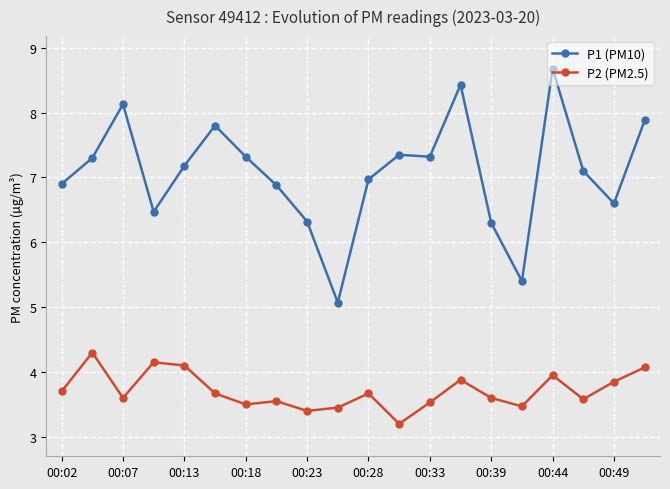

Which series has the largest total across all categories?

P1 (PM10)